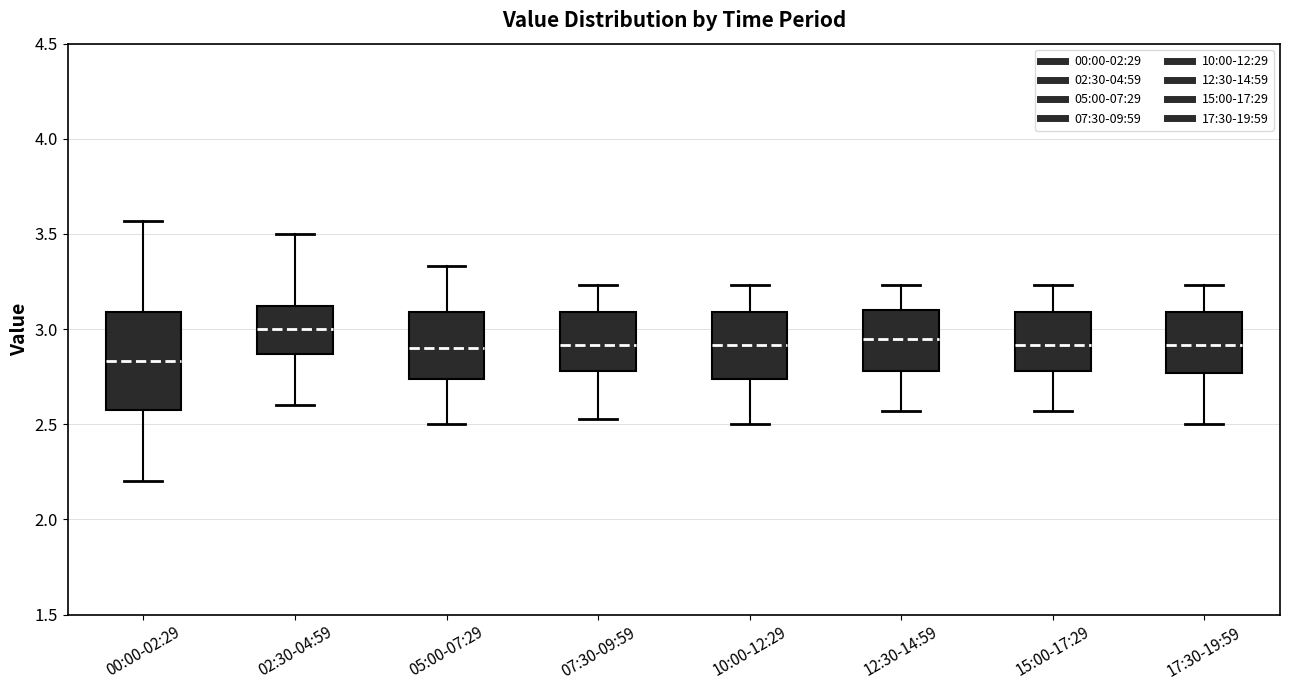

Comparing the boxes themselves (not the whiskers), which one is the tallest?

00:00-02:29